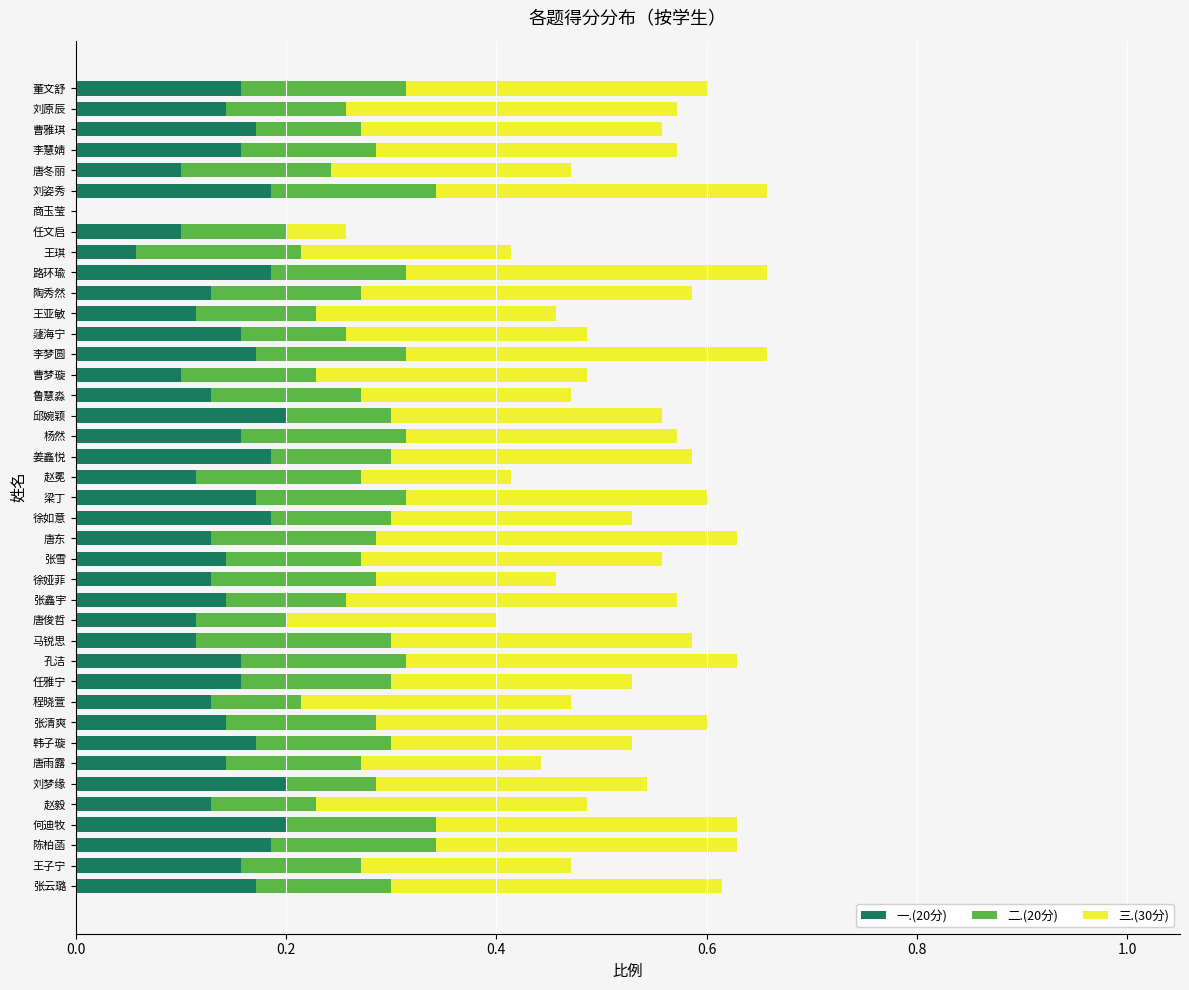

What is the total value across all series at 刘原辰?

0.6